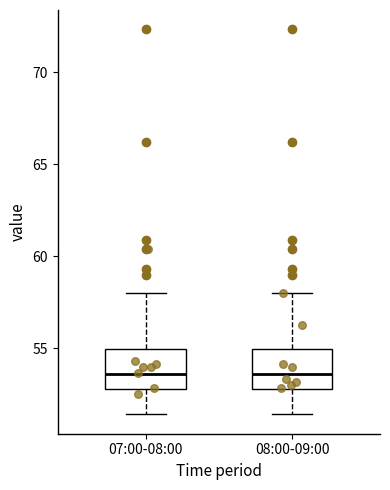

Reading left to right, transcribe this box plot: for each box, give where its median line is, the range the box spans, and where its two whiskers end, as read against the y-axis. The values are not printed on the chart, so give them approximately, as read against the axis.

07:00-08:00: median 53.5, box 53.0 to 55.0, whiskers 51.5 to 58.0
08:00-09:00: median 53.5, box 53.0 to 55.0, whiskers 51.5 to 58.0